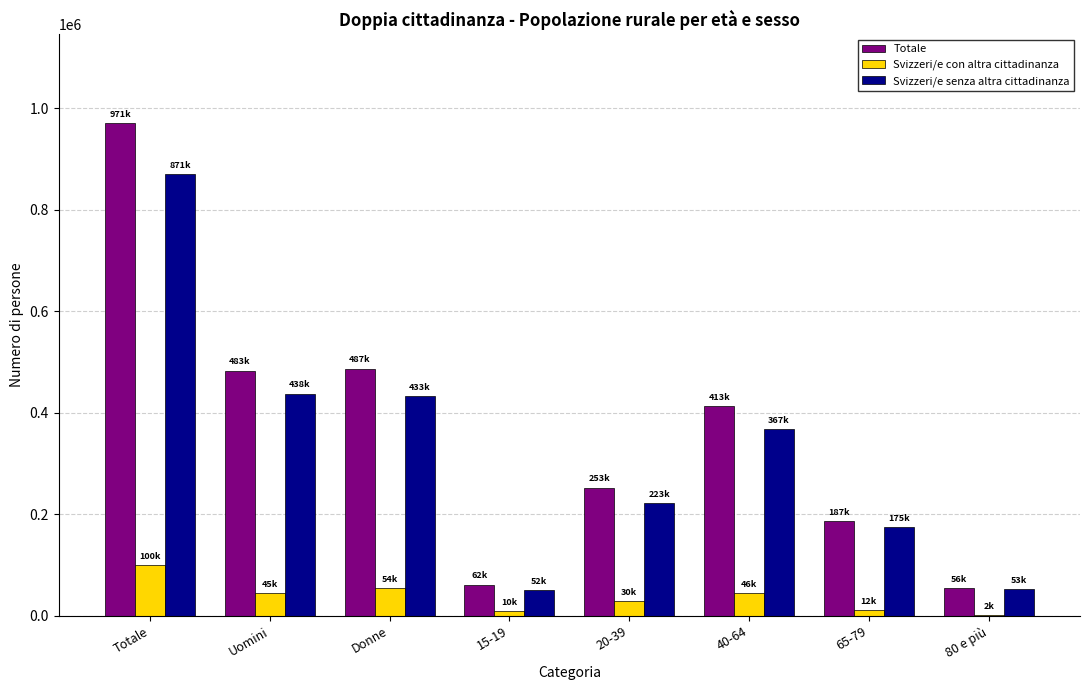

Which series changed the most between 20-39 and 40-64?

Totale